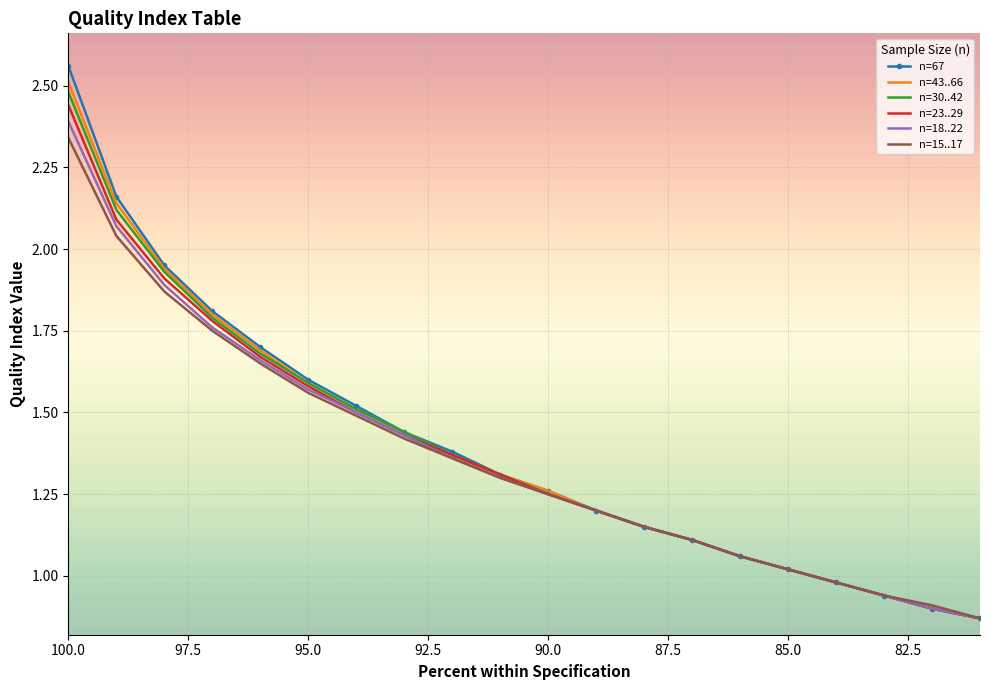

What are all the series names shown in the legend?

n=67, n=43..66, n=30..42, n=23..29, n=18..22, n=15..17